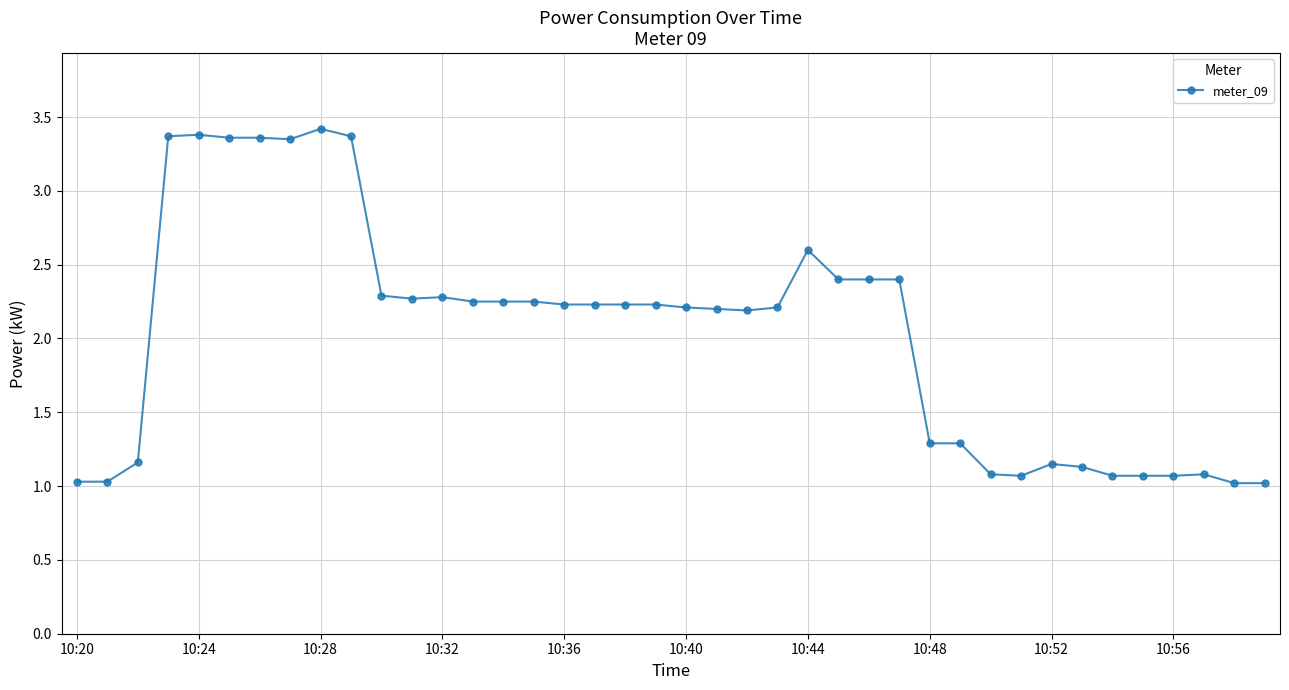

What is the smallest value displayed?

1.0